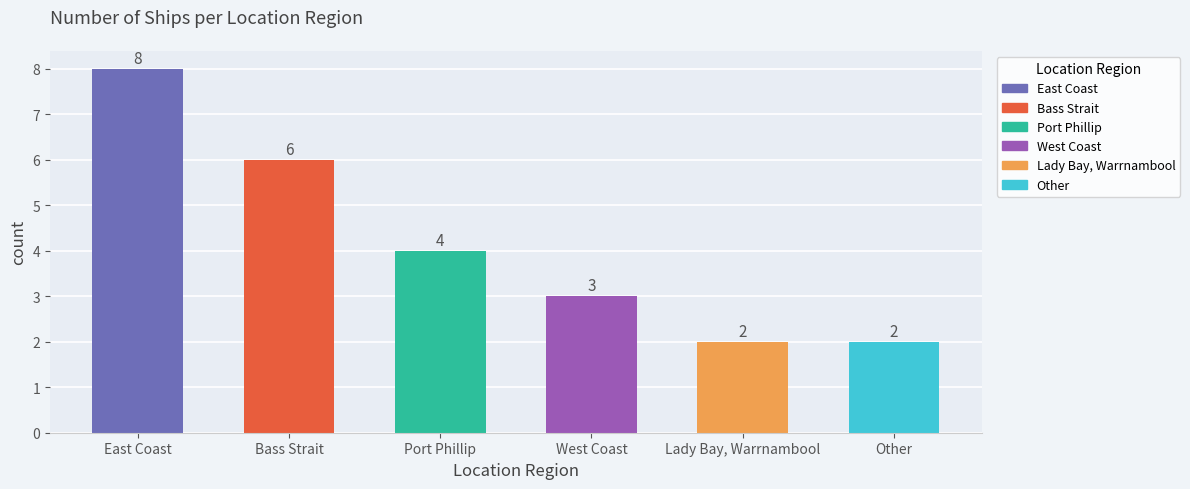

What is the label of the 2nd bar from the left?

Bass Strait